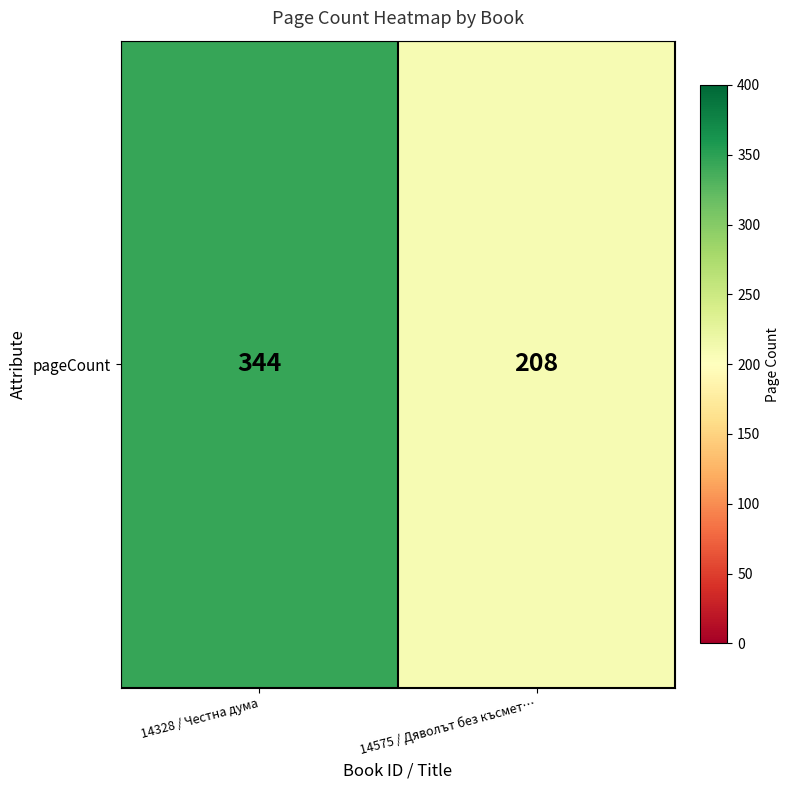

List the labels in order of value, largest first.

14328 / Честна дума, 14575 / Дяволът без късмет…